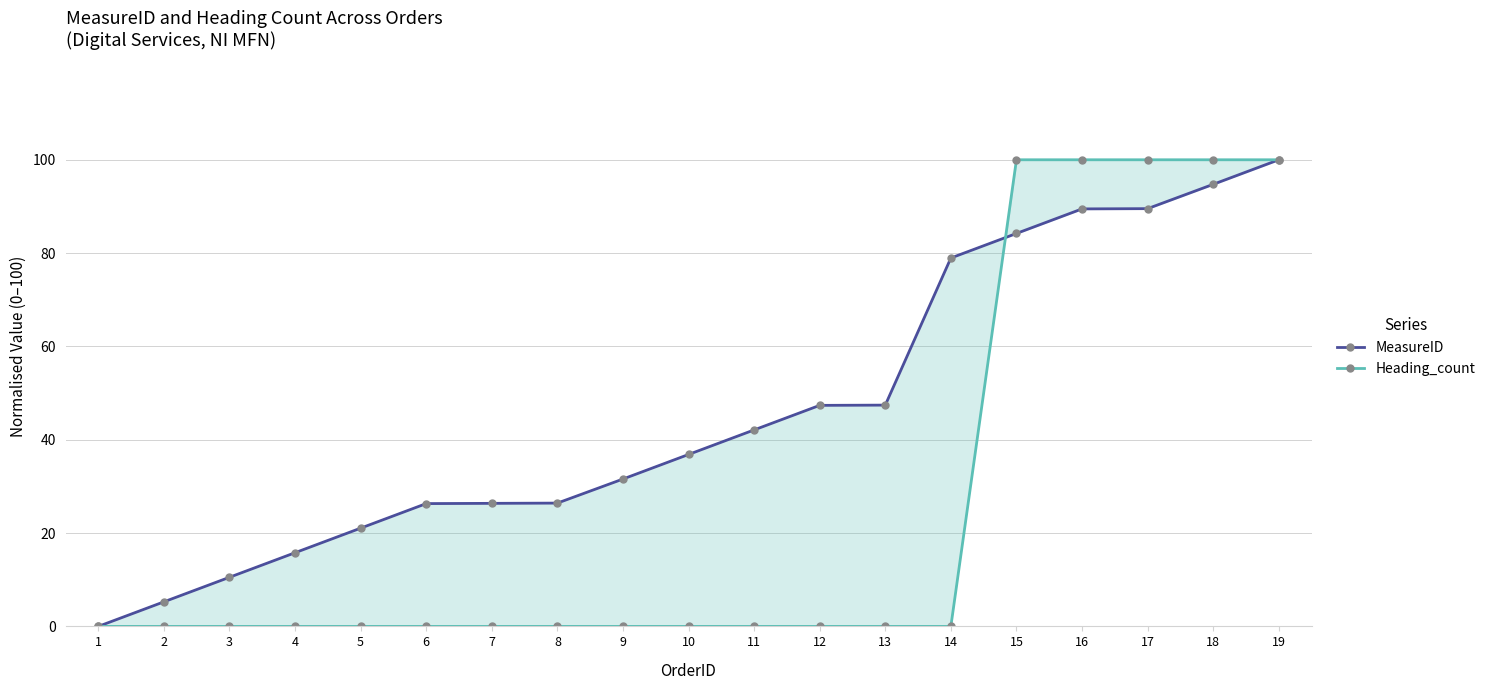

Where does the MeasureID series first go above 36?

10